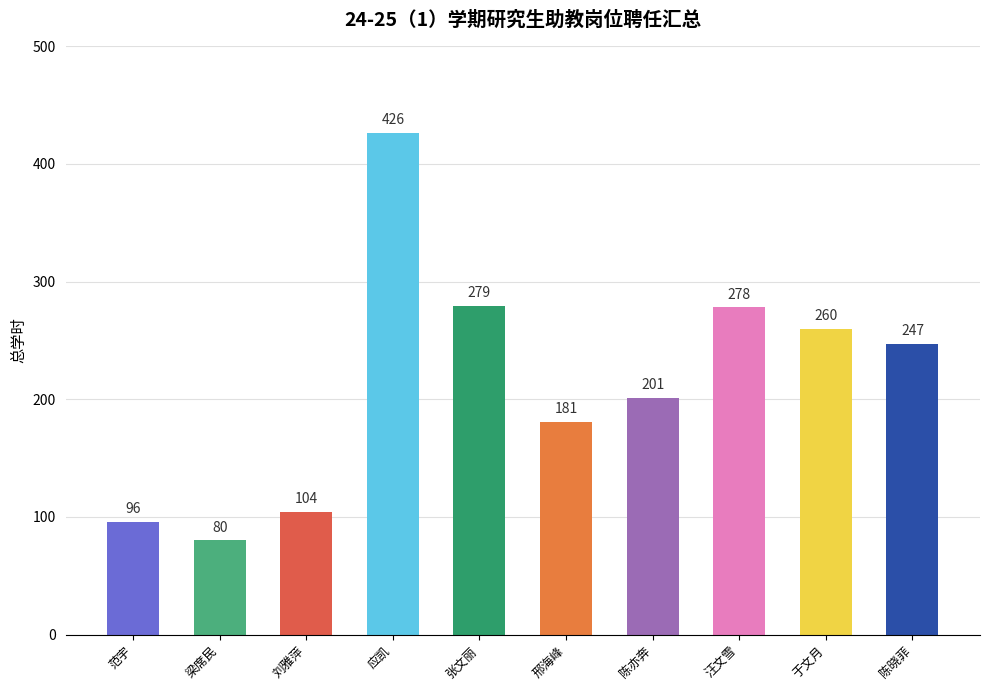

At which label does the data first exceed 247?

应凯